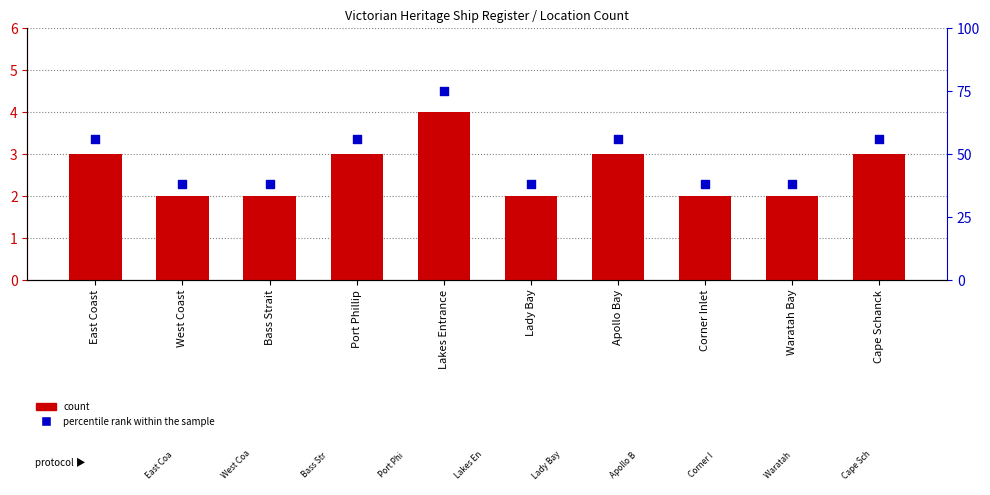

What is the total value across all series at Cape Schanck?

59